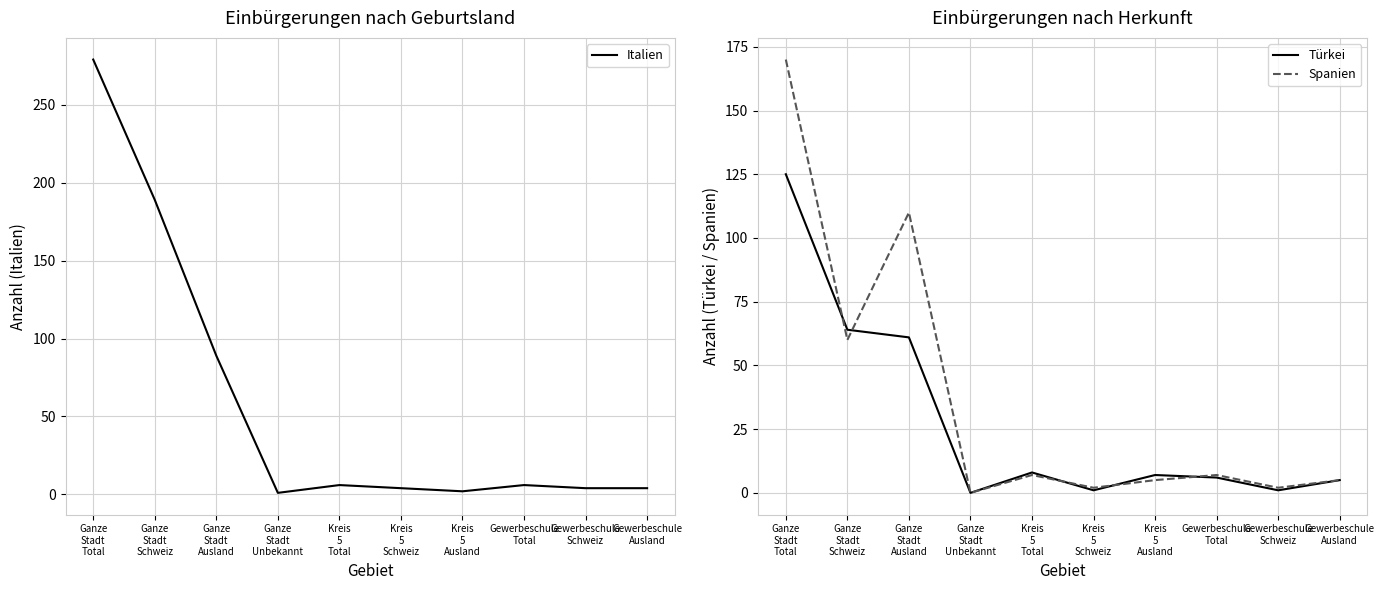

At which category is the sum across all series the highest?

Ganze
Stadt
Total